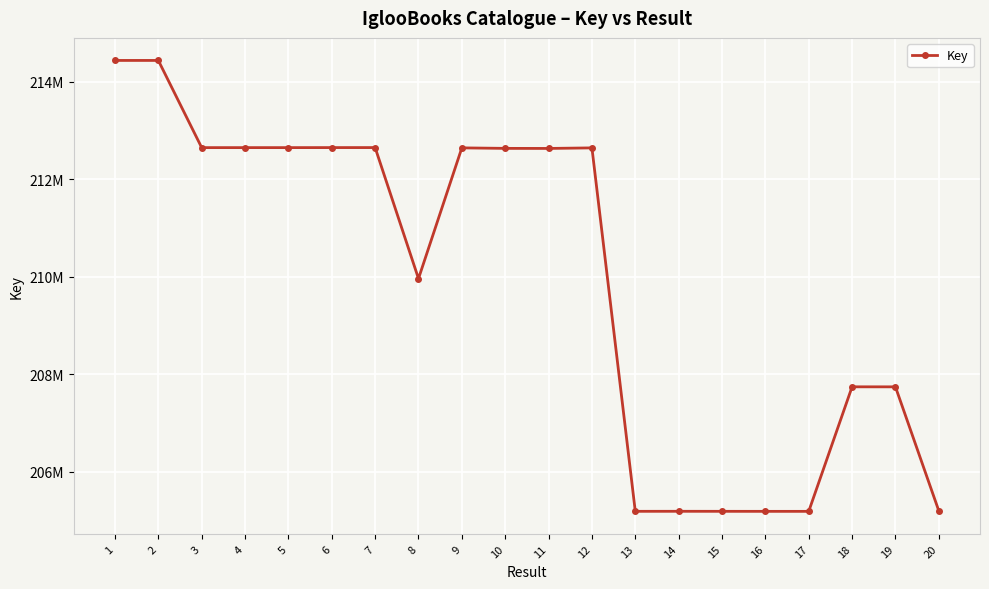

Reading right to left, list all the values displayed in this chart.

205198661	207742751	207743332	205188131	205188078	205188668	205189298	205188626	212645628	212634253	212635589	212645873	209963521	212651942	212651736	212651127	212650981	212651029	214439916	214439770